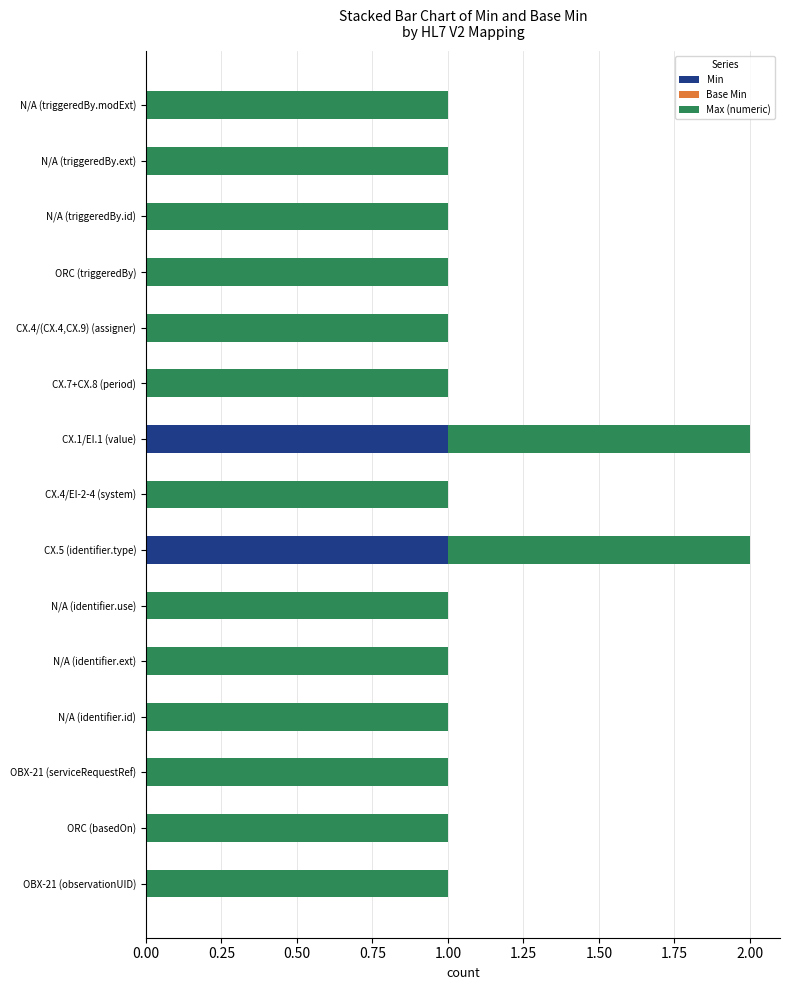

True or false: Min has a value of 0 at OBX-21 (serviceRequestRef).

True